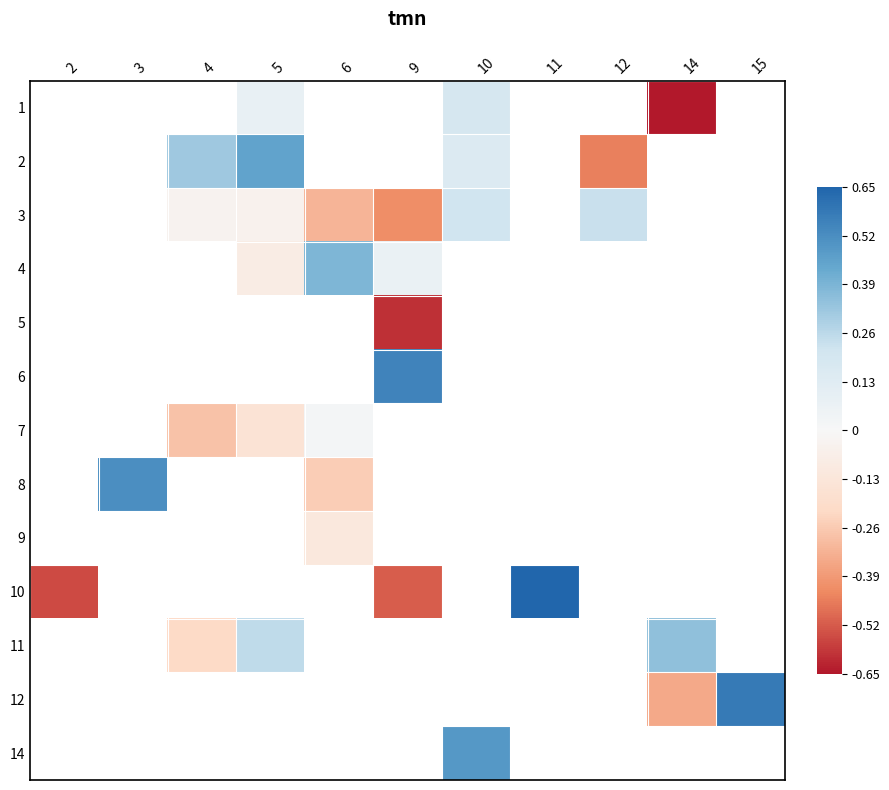

What is the sum of the 3 values at 4 and 12?

0.2